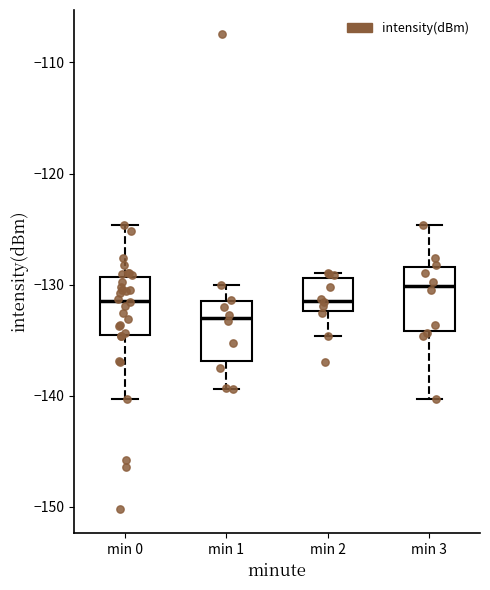

Reading left to right, read every box against the y-axis: the position of its median line, the range the box covers, and the ends of its whiskers. The values are not printed on the chart, so give them approximately, as read against the axis.

min 0: median -131, box -135 to -129, whiskers -140 to -125
min 1: median -133, box -137 to -132, whiskers -139 to -130
min 2: median -131, box -132 to -129, whiskers -135 to -129 (just above the box's upper edge)
min 3: median -130, box -134 to -128, whiskers -140 to -125